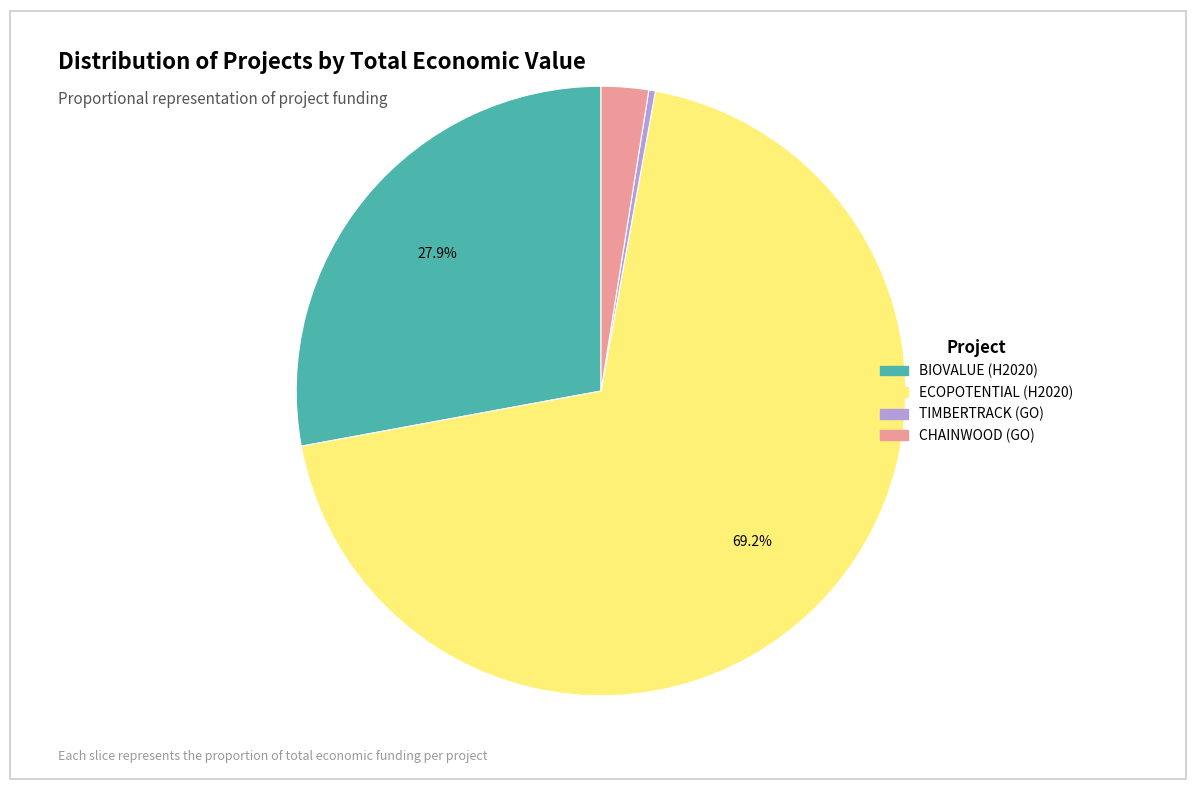

Between TIMBERTRACK (GO) and BIOVALUE (H2020), which is larger?

BIOVALUE (H2020)